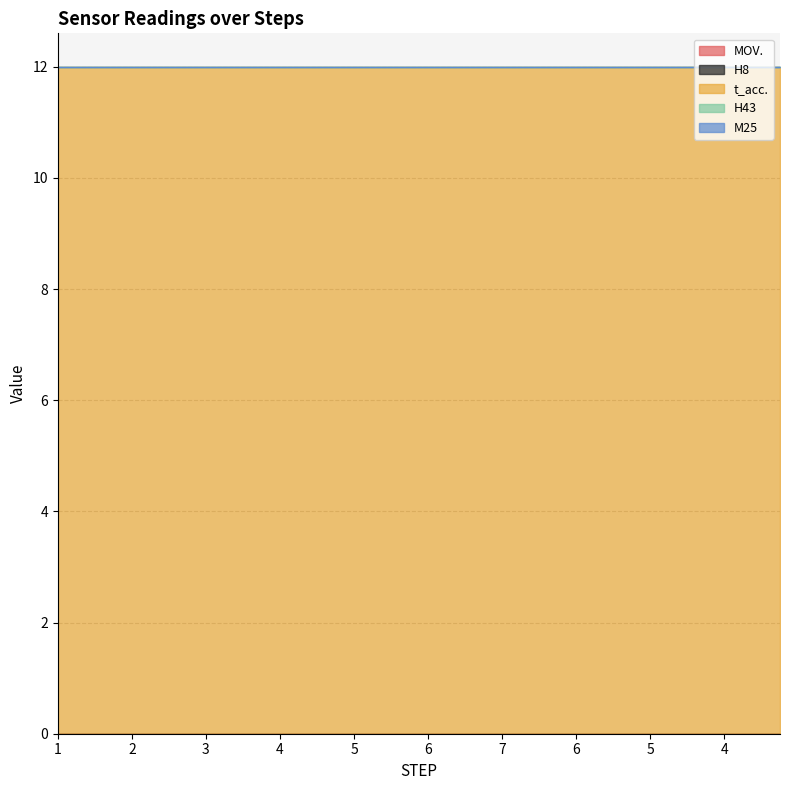

Reading right to left, extract all data points from this chart.

MOV.: 39=0	38=0	37=0	36=0	35=0	34=0	33=0	32=0	31=0	30=0	29=0	28=0	27=0	26=0	25=0	24=0	23=0	22=0	21=0	20=0	19=0	18=0	17=0	16=0	15=0	14=0	13=0	12=0	11=0	10=0	9=0	8=0	7=0	6=0	5=0	4=0	3=0	2=0	1=0	0=0
H8: 39=0	38=0	37=0	36=0	35=0	34=0	33=0	32=0	31=0	30=0	29=0	28=0	27=0	26=0	25=0	24=0	23=0	22=0	21=0	20=0	19=0	18=0	17=0	16=0	15=0	14=0	13=0	12=0	11=0	10=0	9=0	8=0	7=0	6=0	5=0	4=0	3=0	2=0	1=0	0=0
t_acc.: 39=12	38=12	37=12	36=12	35=12	34=12	33=12	32=12	31=12	30=12	29=12	28=12	27=12	26=12	25=12	24=12	23=12	22=12	21=12	20=12	19=12	18=12	17=12	16=12	15=12	14=12	13=12	12=12	11=12	10=12	9=12	8=12	7=12	6=12	5=12	4=12	3=12	2=12	1=12	0=12
H43: 39=0	38=0	37=0	36=0	35=0	34=0	33=0	32=0	31=0	30=0	29=0	28=0	27=0	26=0	25=0	24=0	23=0	22=0	21=0	20=0	19=0	18=0	17=0	16=0	15=0	14=0	13=0	12=0	11=0	10=0	9=0	8=0	7=0	6=0	5=0	4=0	3=0	2=0	1=0	0=0
M25: 39=0	38=0	37=0	36=0	35=0	34=0	33=0	32=0	31=0	30=0	29=0	28=0	27=0	26=0	25=0	24=0	23=0	22=0	21=0	20=0	19=0	18=0	17=0	16=0	15=0	14=0	13=0	12=0	11=0	10=0	9=0	8=0	7=0	6=0	5=0	4=0	3=0	2=0	1=0	0=0